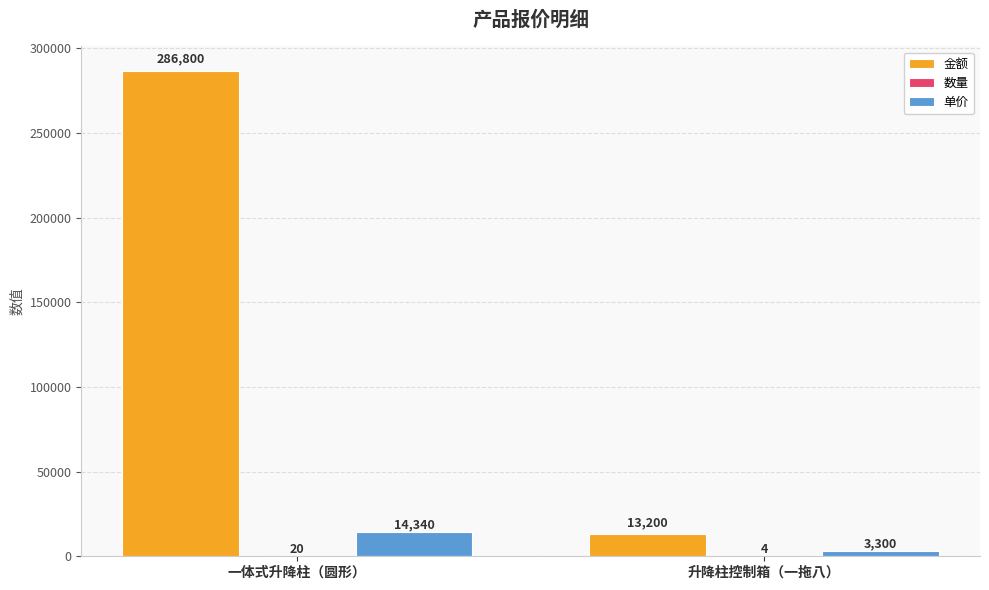

The 金额 series shows 104229 at 一体式升降柱（圆形）. True or false?

False